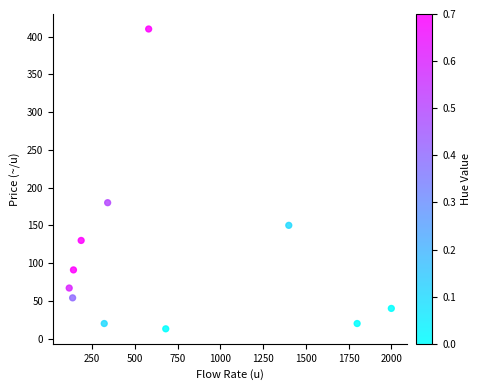

What Y value in the scatter plot is closest to 211?

180